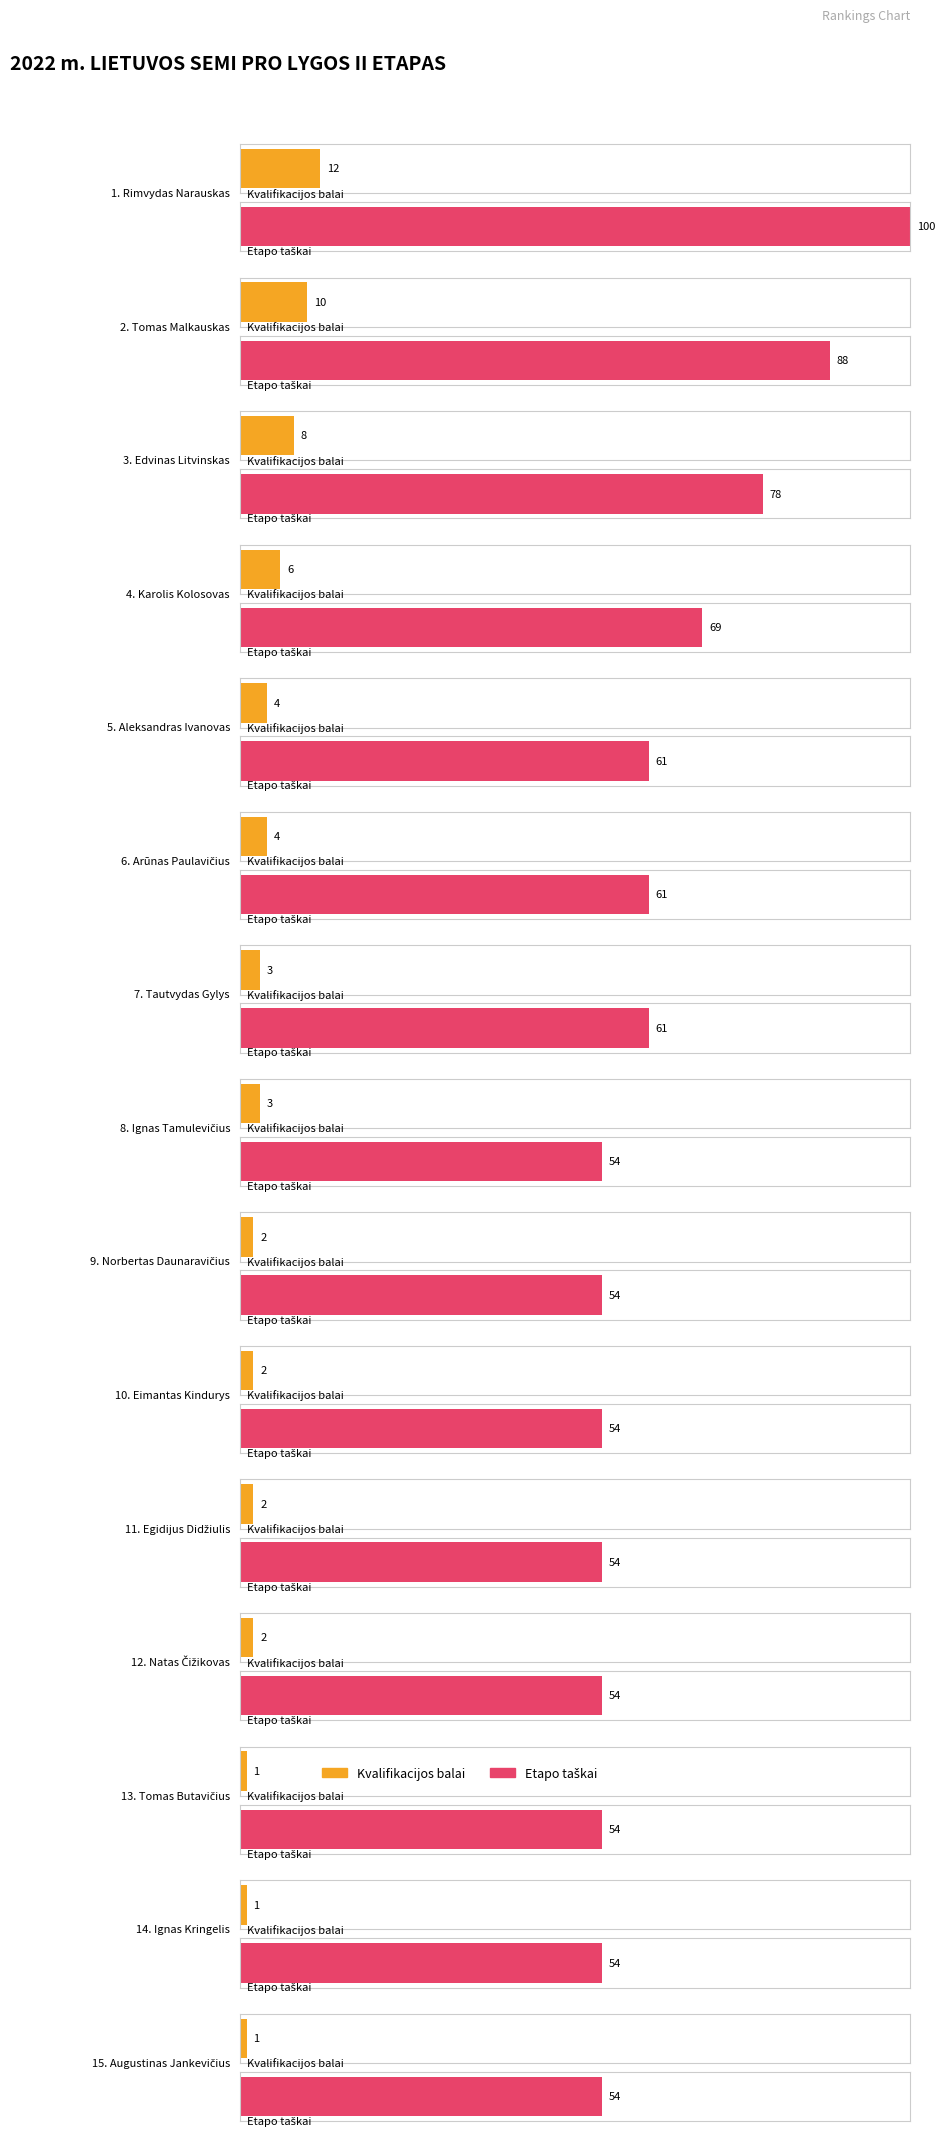

How many groups of bars are there?

15